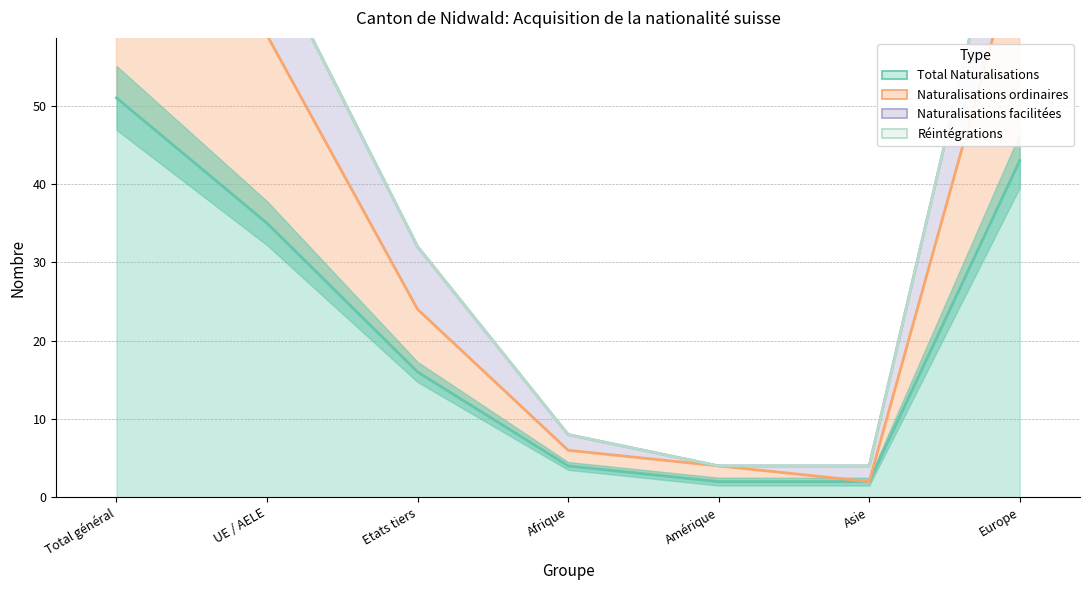

How many data points in Total Naturalisations are less than 16?

3